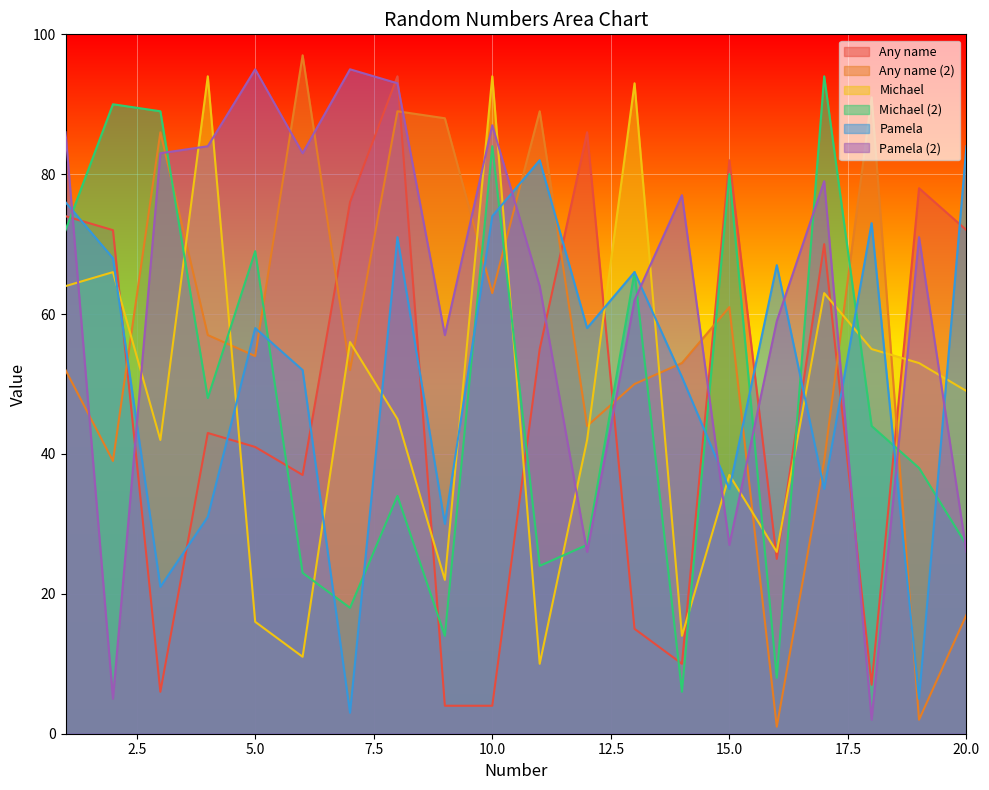

Between 1 and 2, which series saw the biggest shift?

Pamela (2)